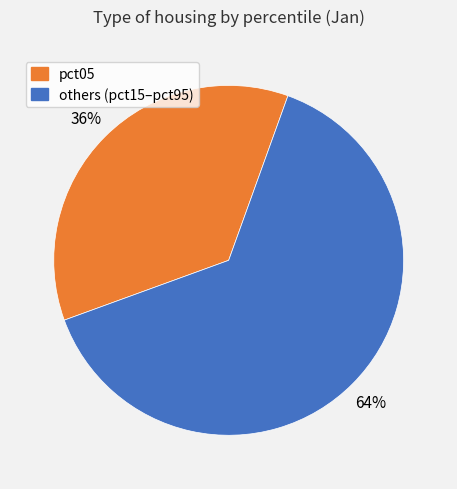

To the nearest percent, what is the average slice percentage?

50%